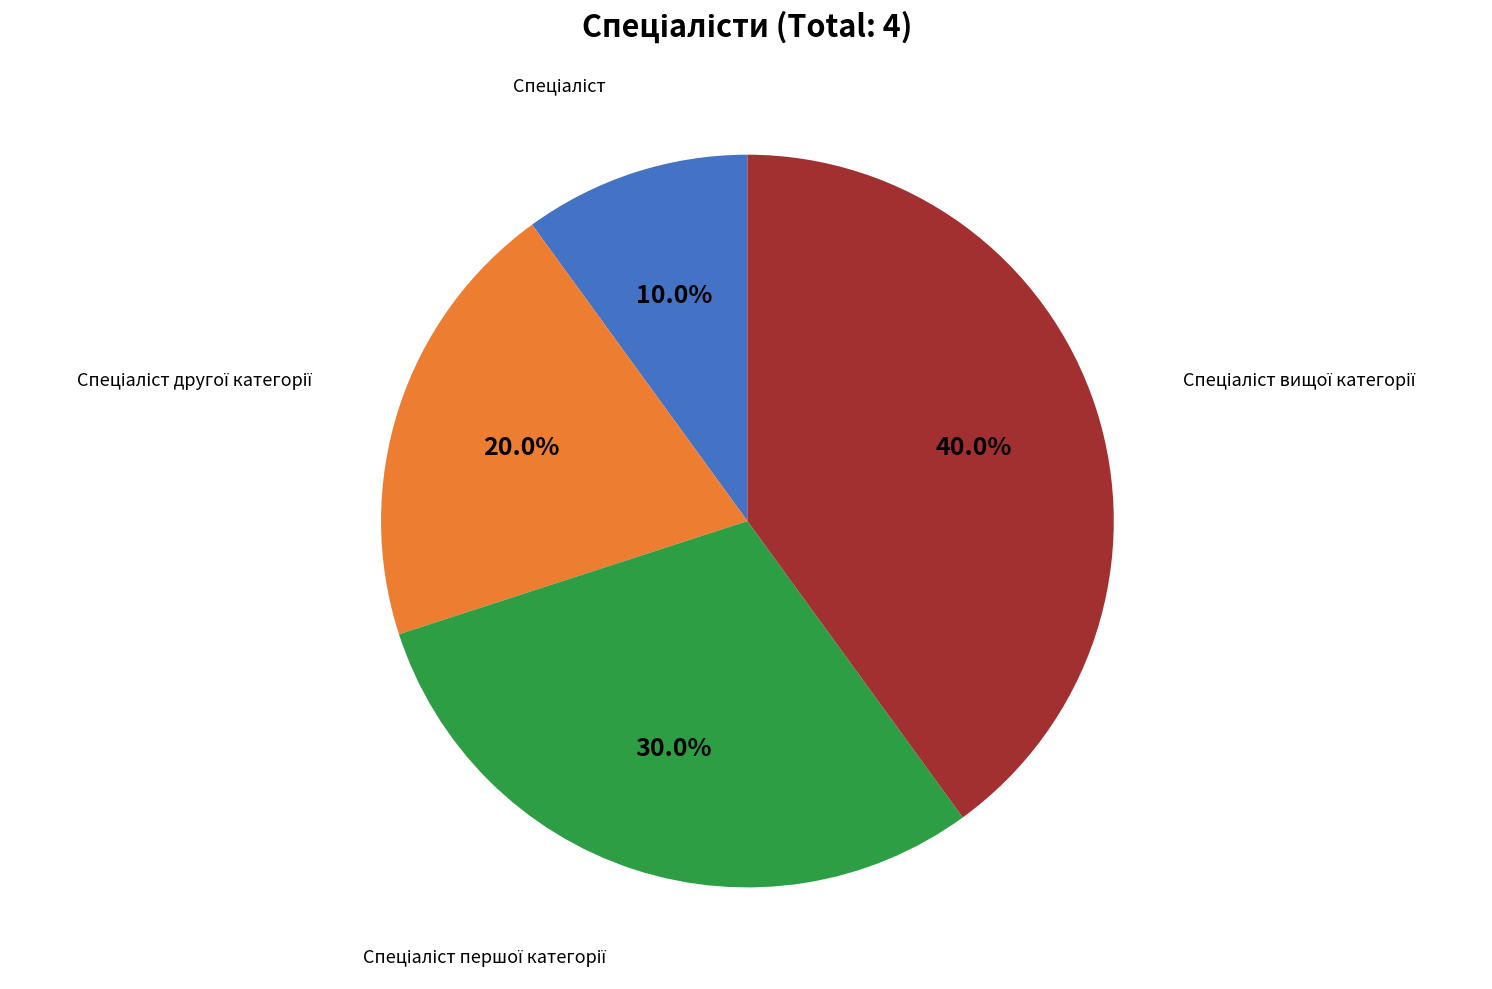

To the nearest percent, what is the average slice percentage?

25%